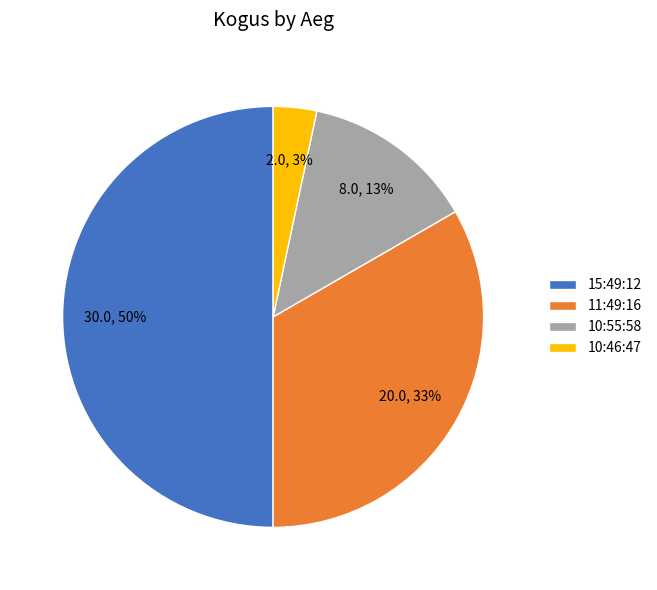

Is the sum of 11:49:16 and 15:49:12 greater than half?

Yes